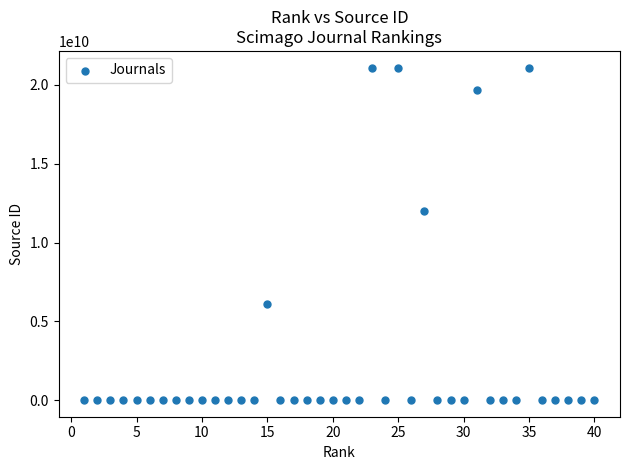

What is the range of X values (max minus min)?

39